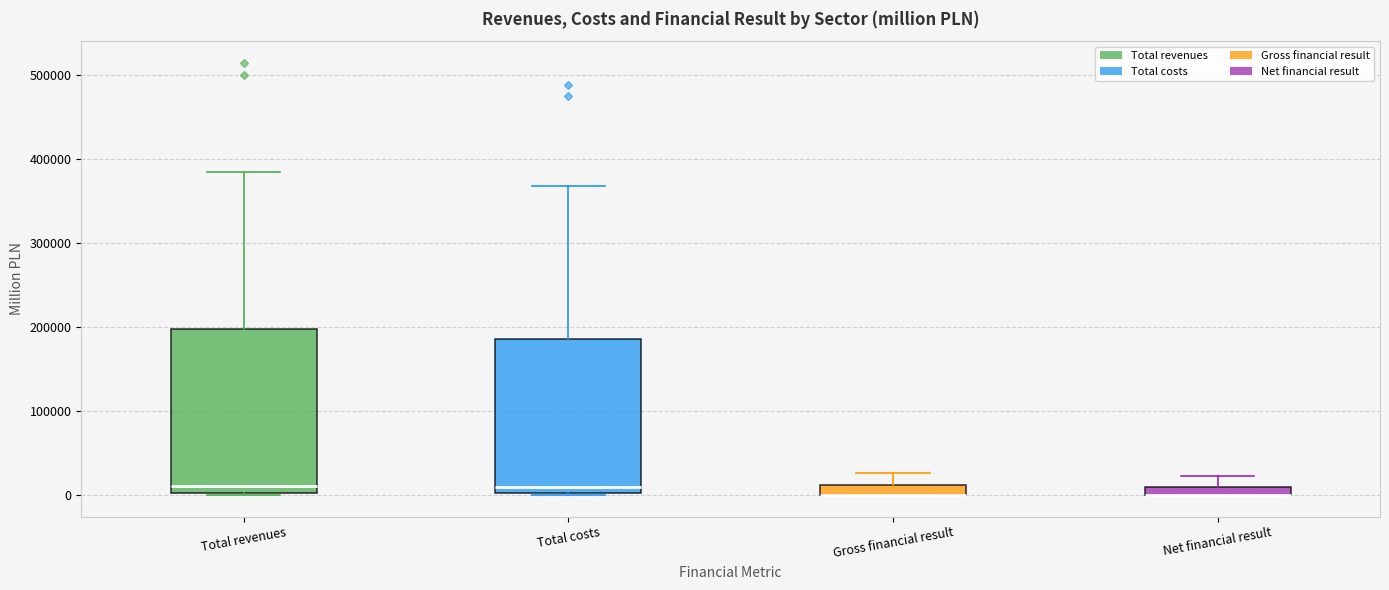

Where is the upper edge of the box for Total revenues on the y-axis? The values are not printed on the chart, so give them approximately, as read against the axis.

200000